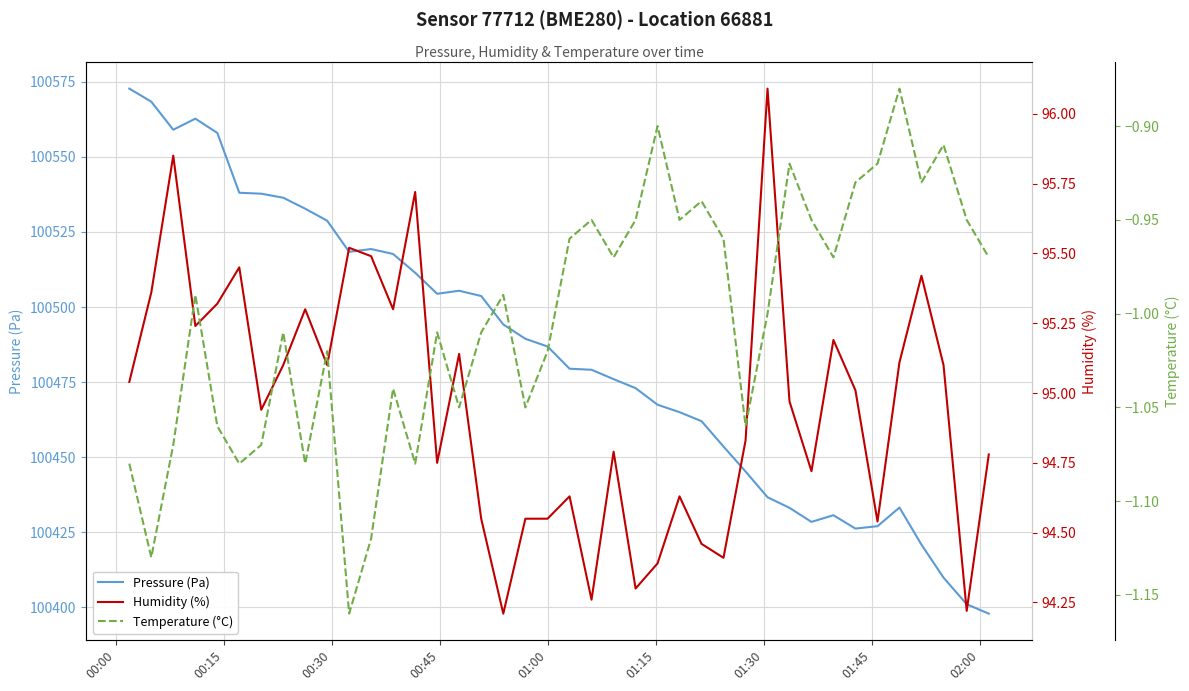

What is the highest value of the Pressure (Pa) series?

100572.8